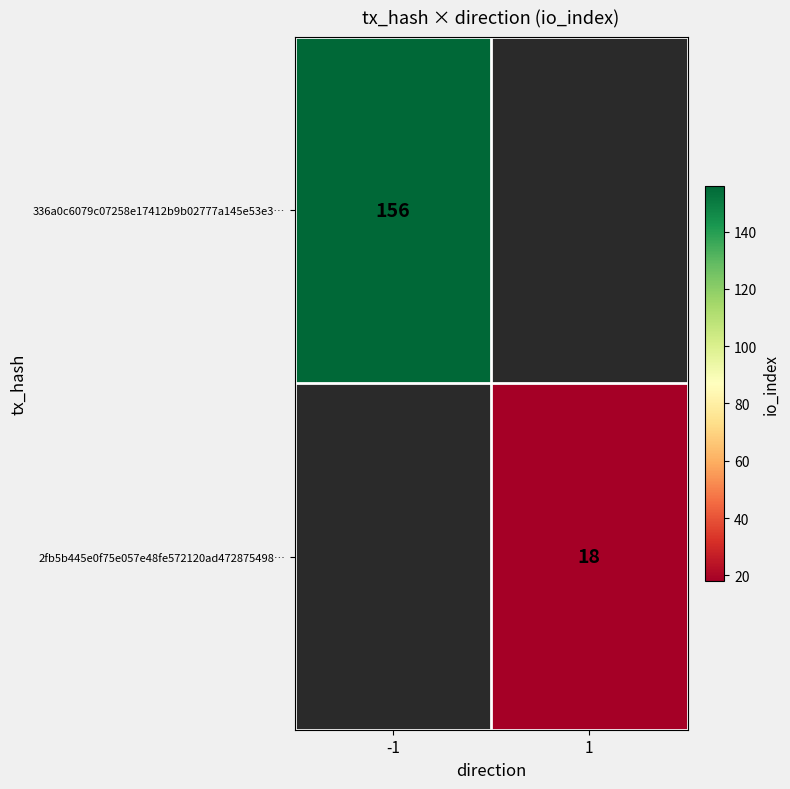

True or false: 336a0c6079c07258e17412b9b02777a145e53e3… has a value of 48 at -1.

False